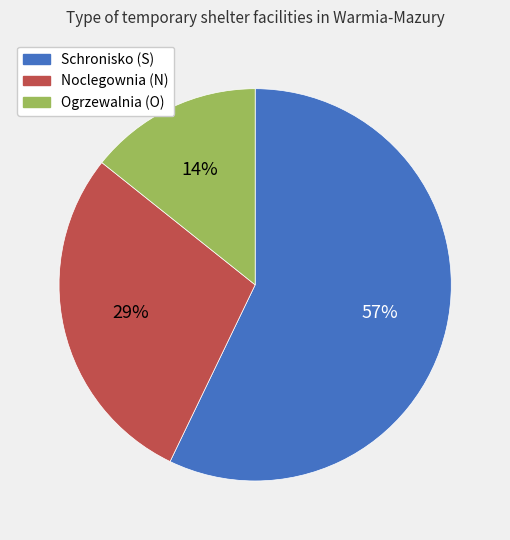

To the nearest percent, what is the difference between the largest and smallest slice percentages?

43%